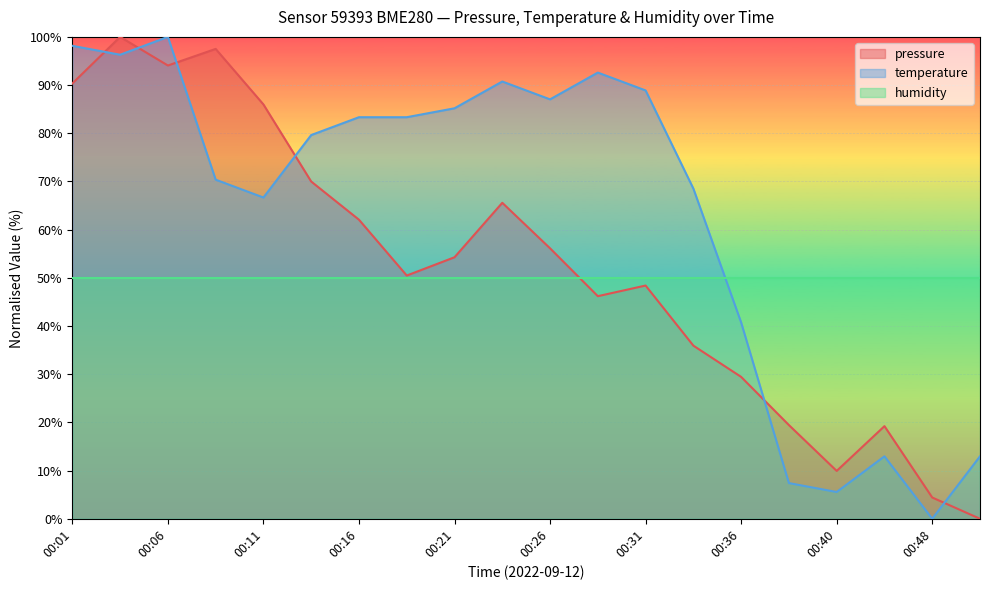

At how many categories does at least one series exceed 47?

20